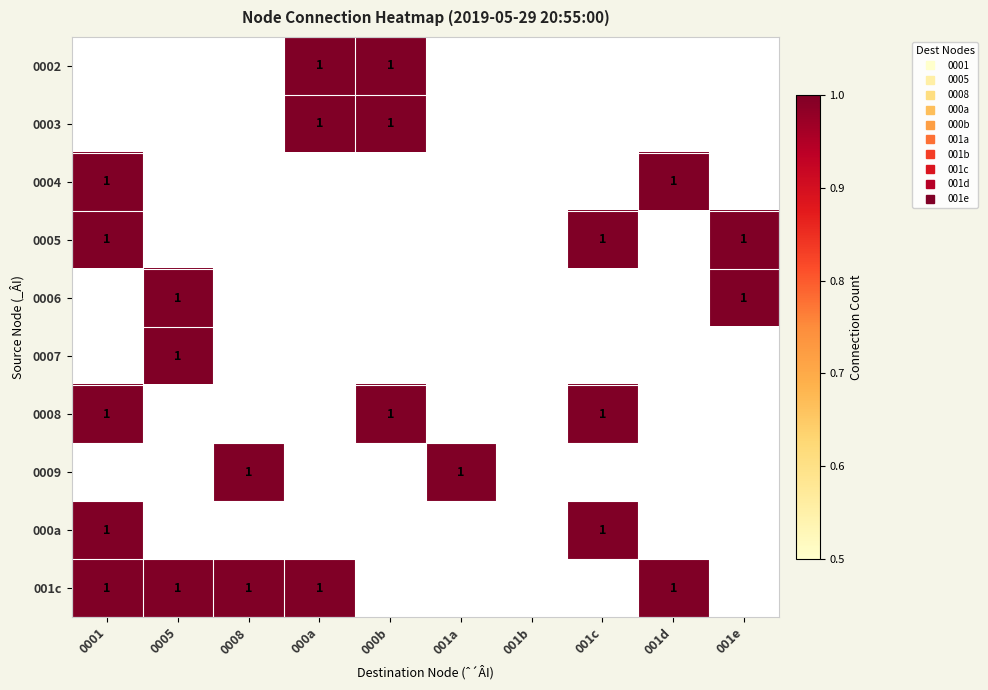

Is it true that 0005 equals 0 at 001b?

False